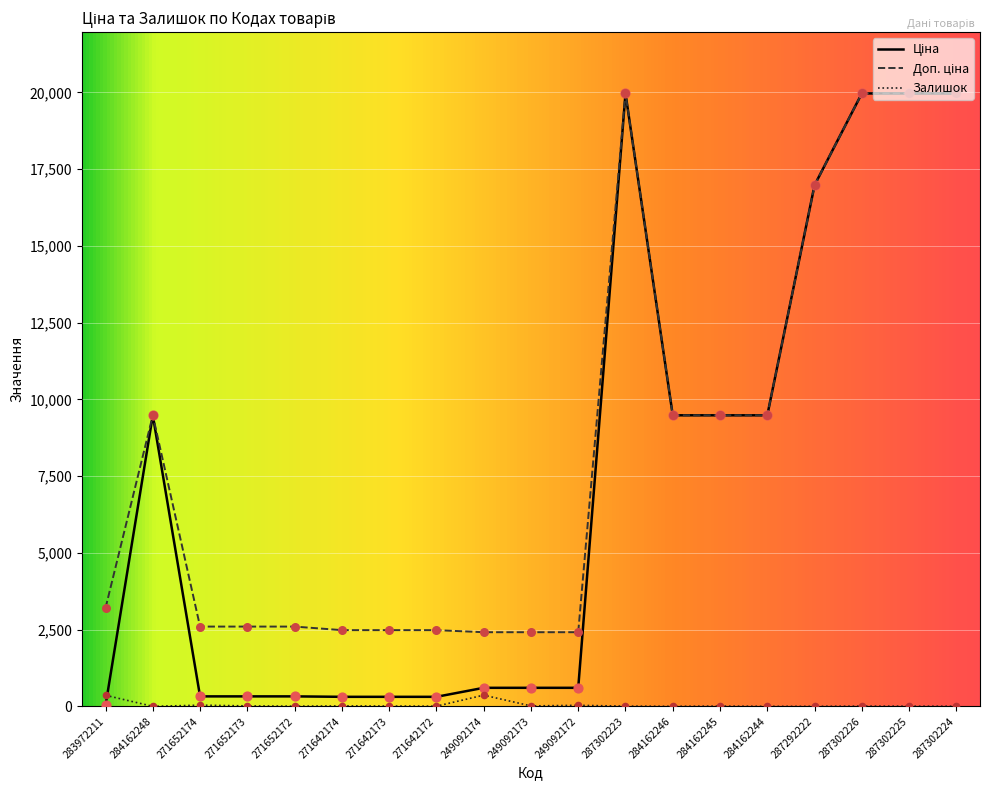

At how many categories does at least one series exceed 5942?

9